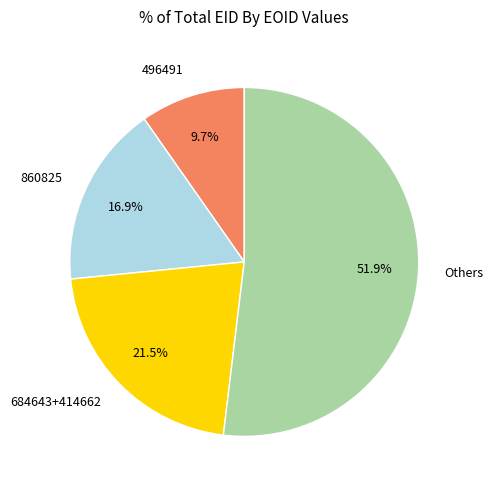

How many slices are in this pie chart?

4